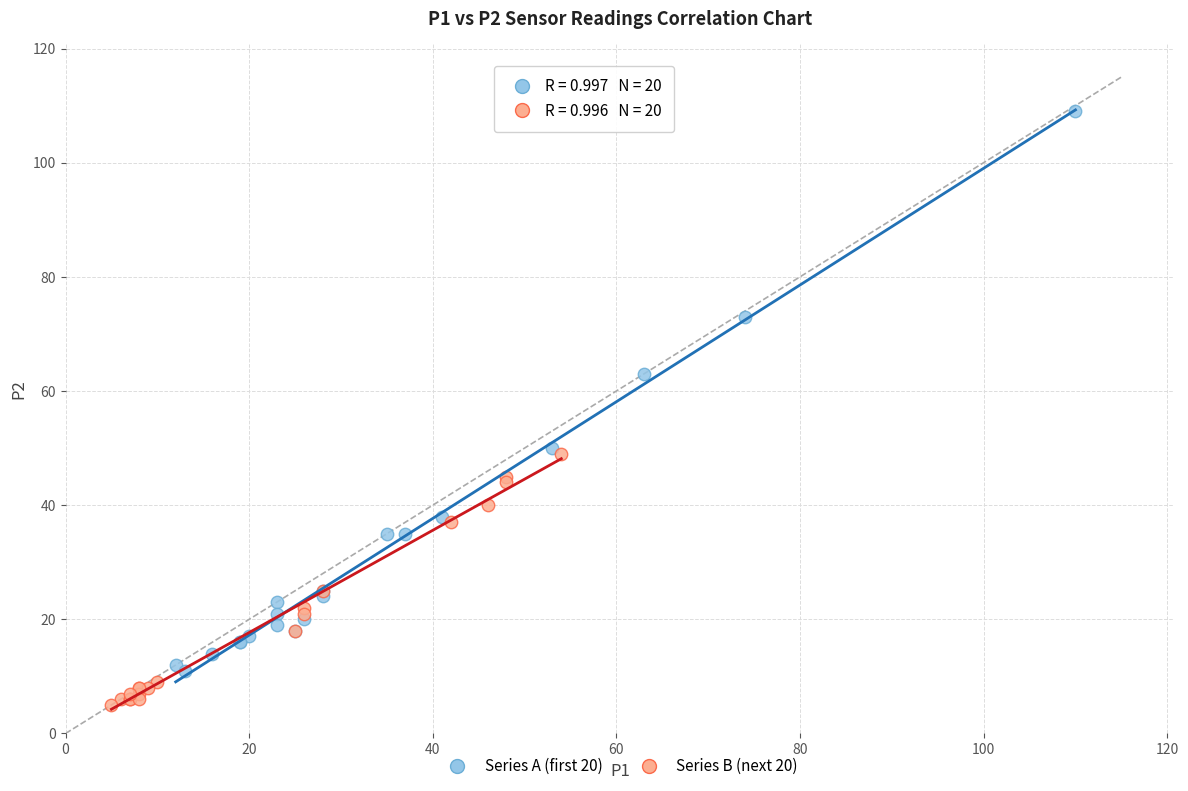

What are all the series names shown in the legend?

Series A (first 20), Series B (next 20)